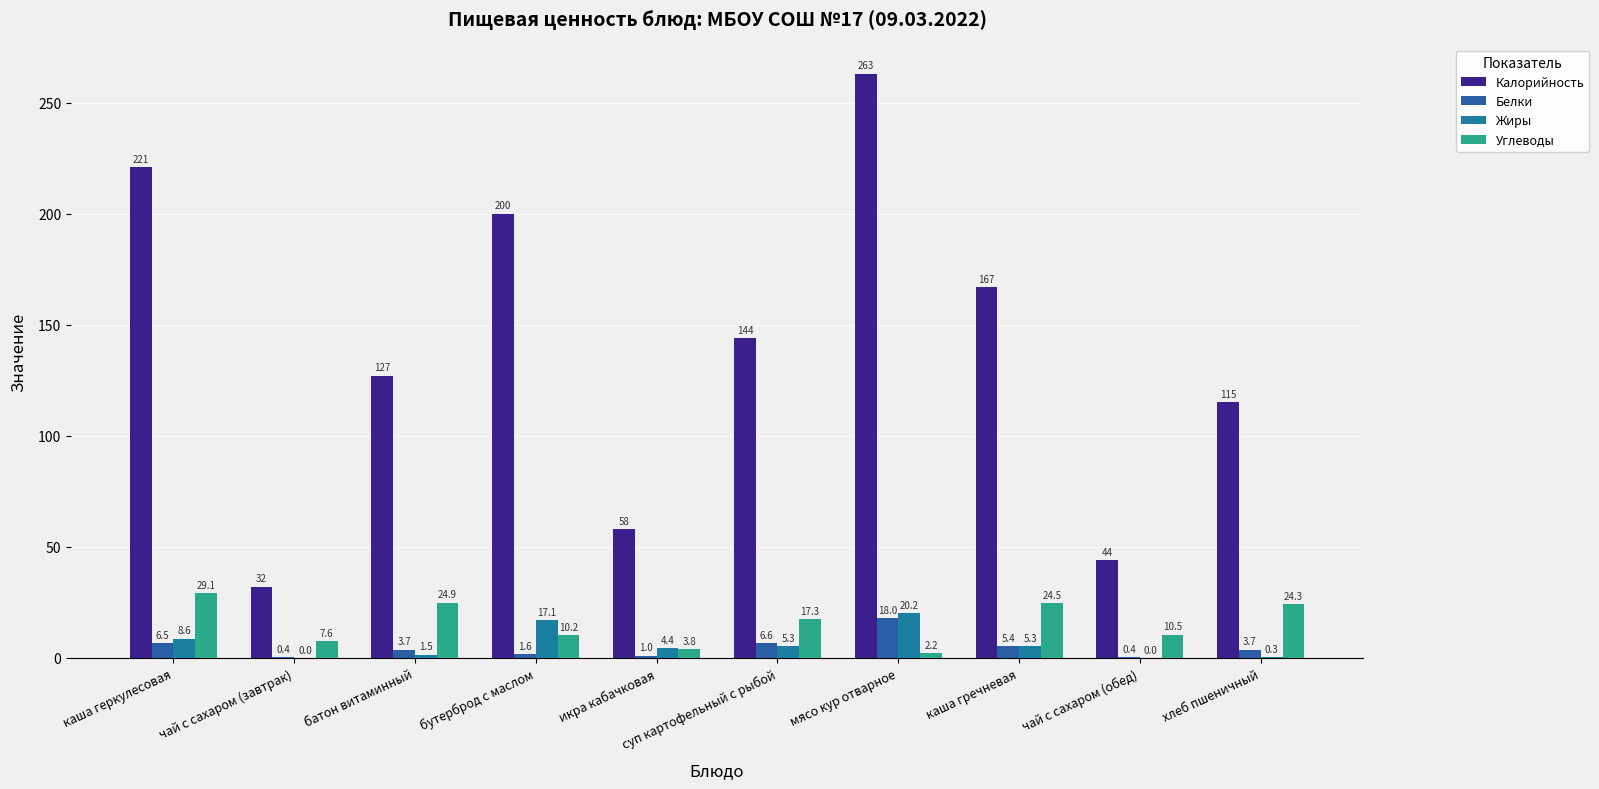

Are the bars horizontal?

No